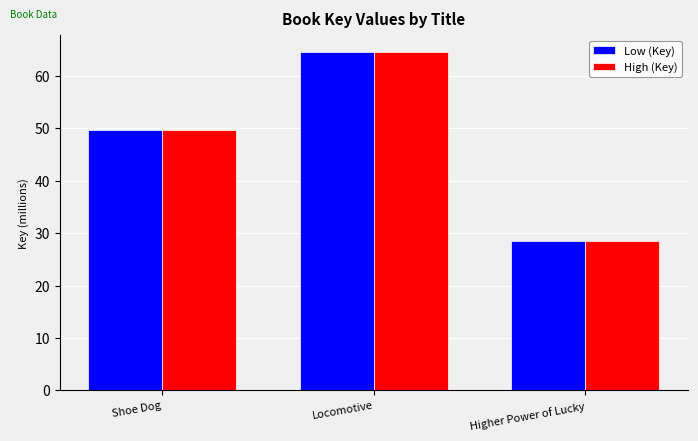

Where does the High (Key) series first go above 49?

Shoe Dog